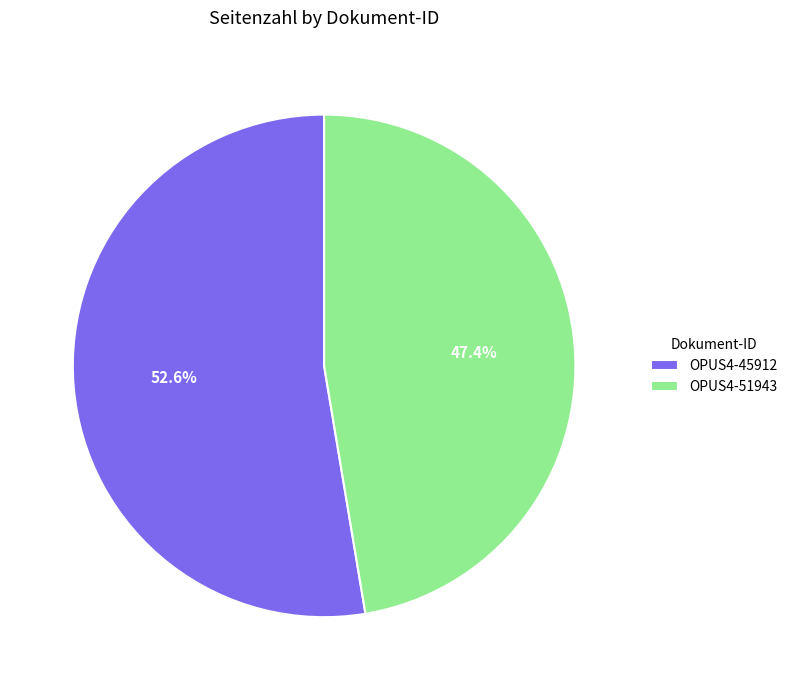

To the nearest percent, what is the combined percentage of OPUS4-45912 and OPUS4-51943?

100%